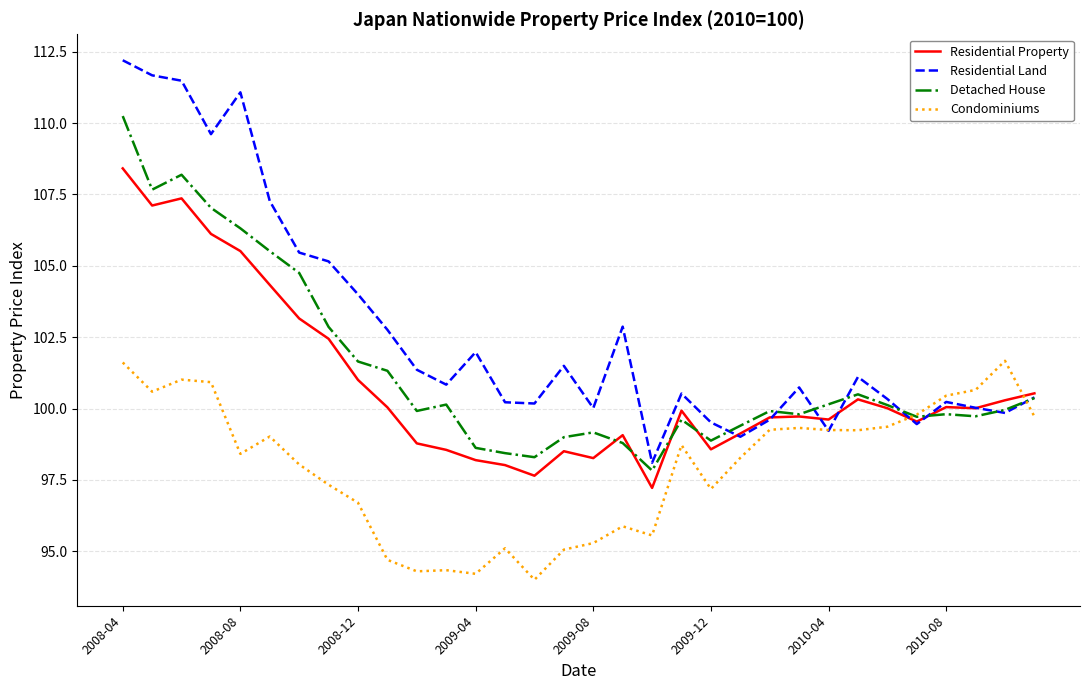

How many lines are shown in the chart?

4